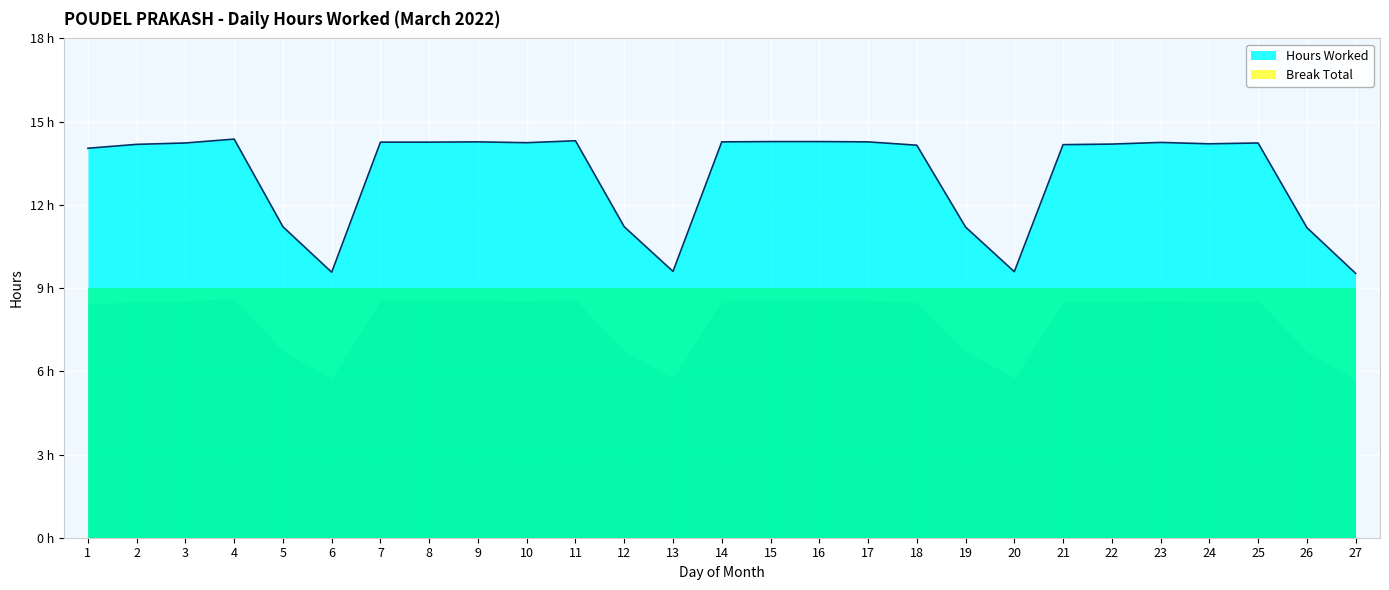

List the labels in order of value, smallest first.

27, 6, 20, 13, 26, 19, 5, 12, 1, 18, 21, 2, 22, 24, 3, 25, 10, 23, 7, 8, 9, 14, 17, 15, 16, 11, 4